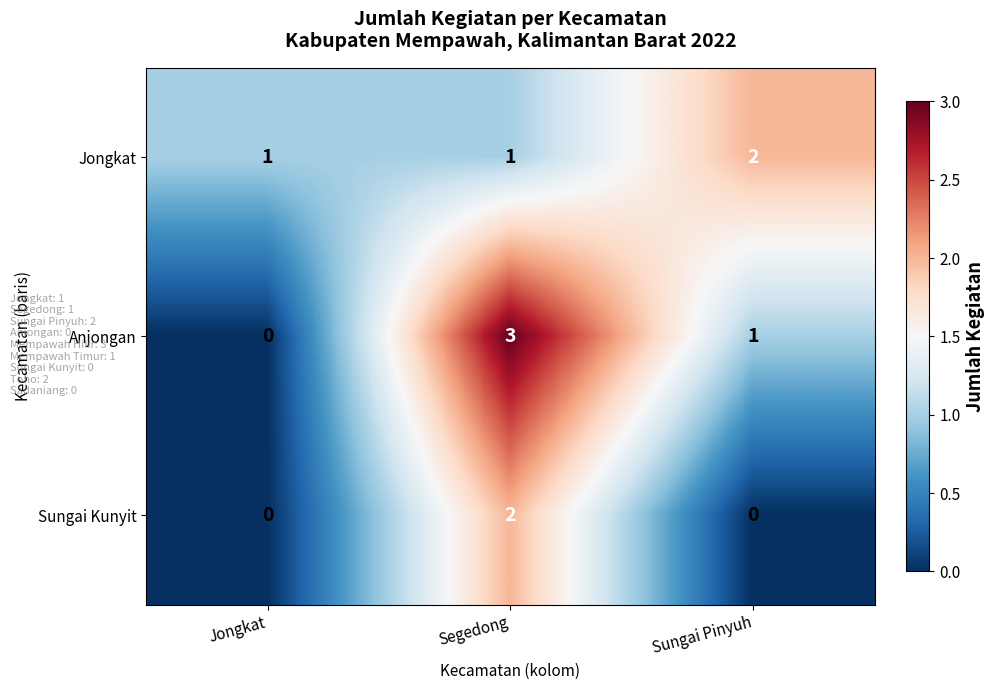

Between Jongkat and Segedong, which series saw the biggest shift?

Anjongan